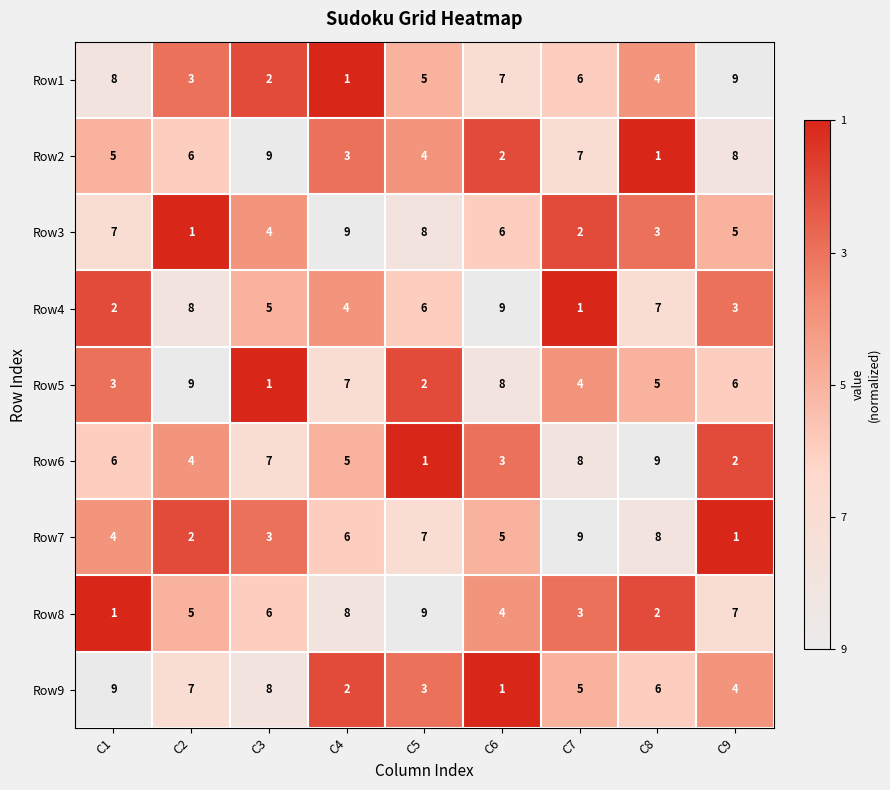

Rank the series at C1 from highest to lowest value.

Row9, Row1, Row3, Row6, Row2, Row7, Row5, Row4, Row8